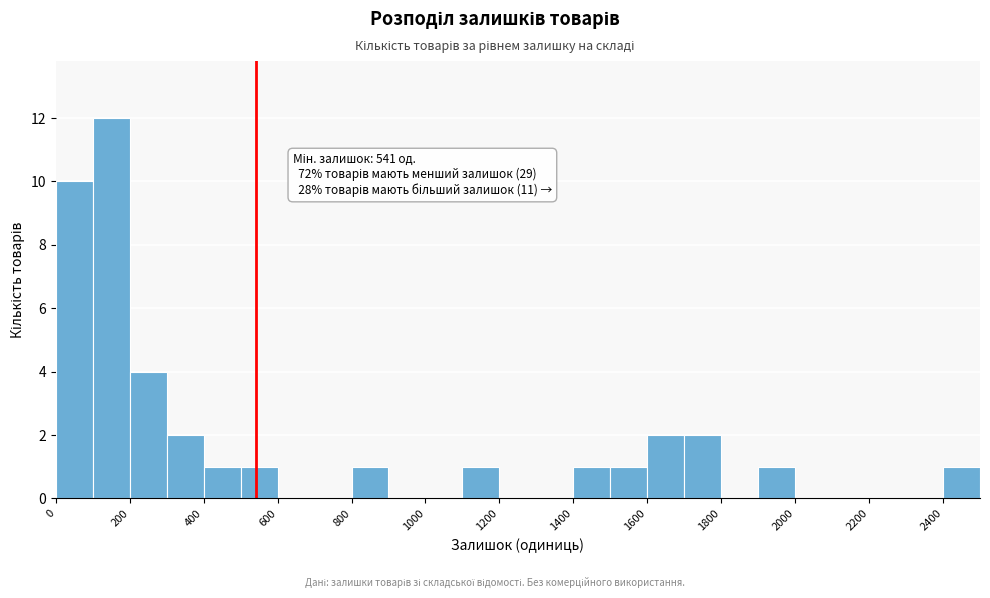

Over which range of the x-axis is the bar tallest?

100 to 200